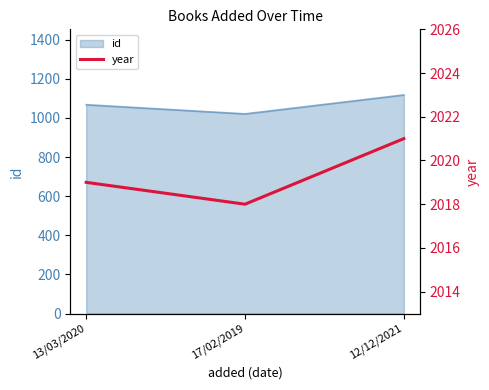

Which category has the lowest value in the id series?

17/02/2019